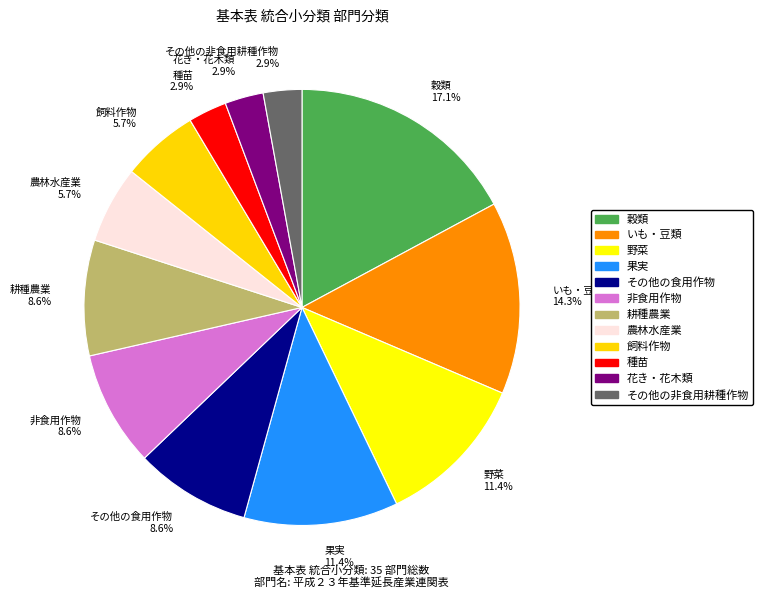

What portion of the pie excludes その他の非食用耕種作物 2.9%?

97.1%